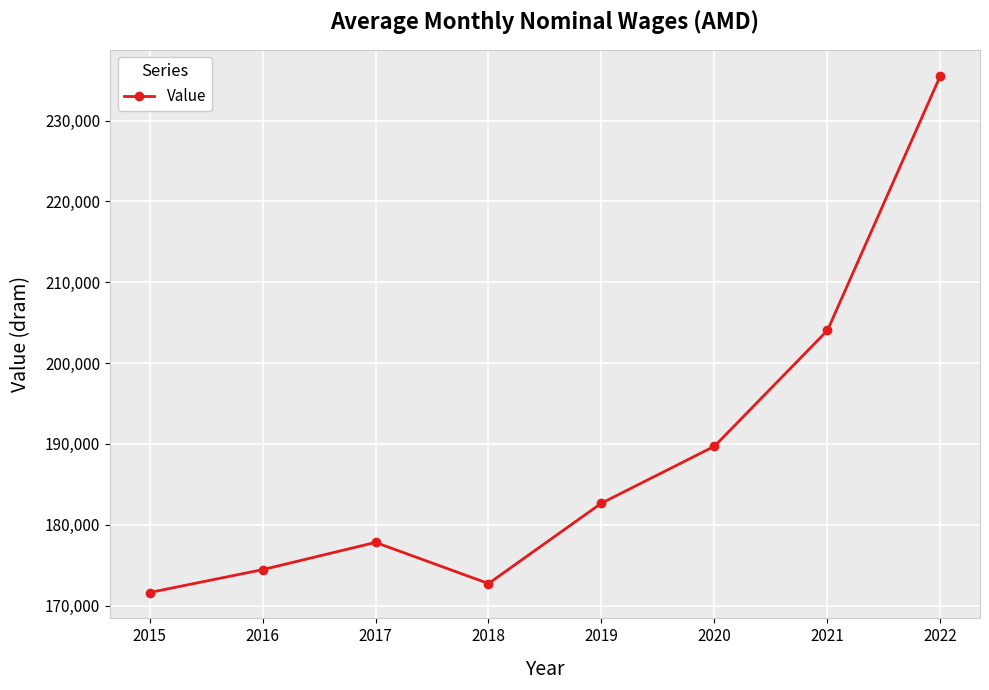

What is the approximate value at 2022?

235576